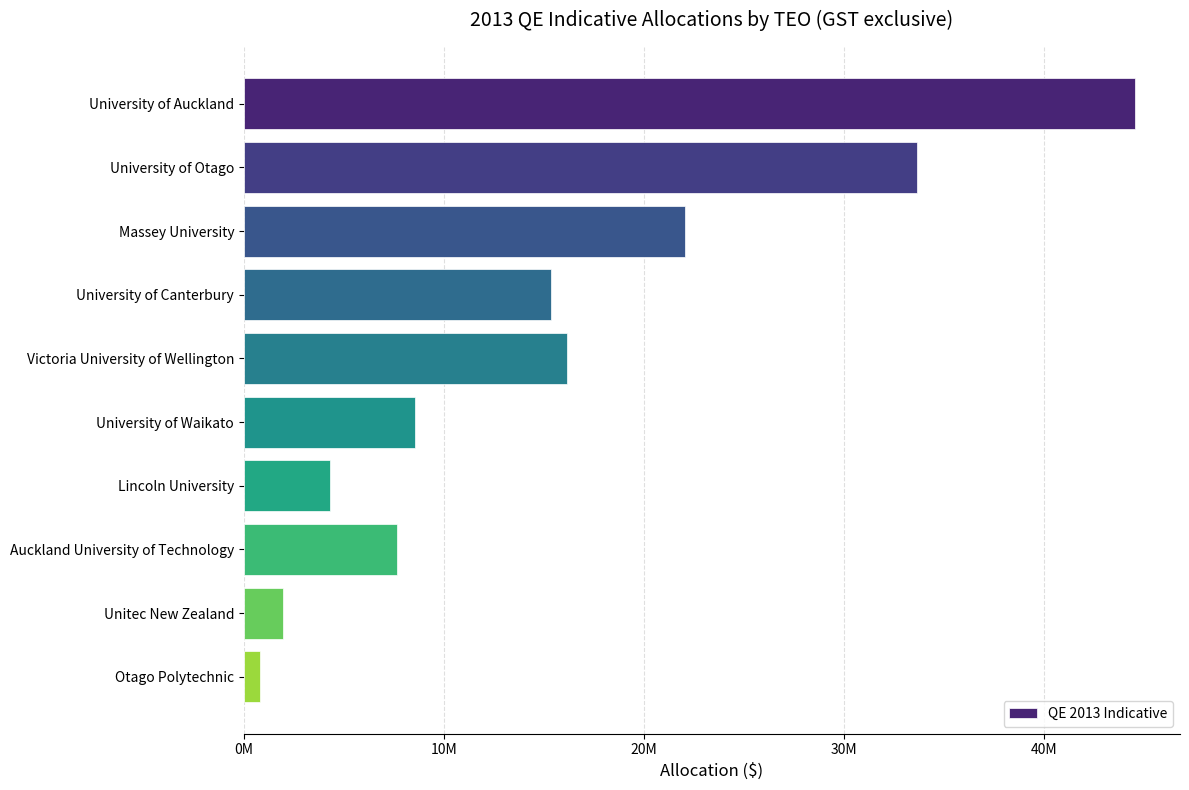

Are the bars grouped side by side (vs. stacked)?

No